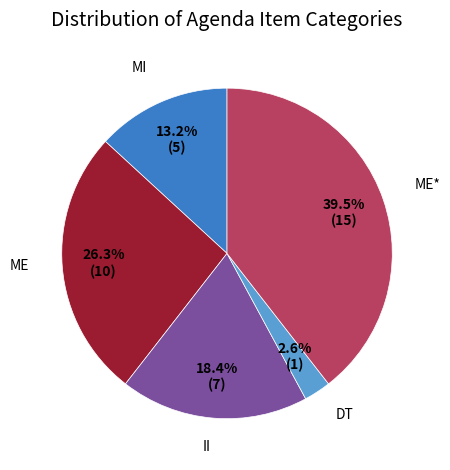

What percentage is the MI slice, to the nearest percent?

13%